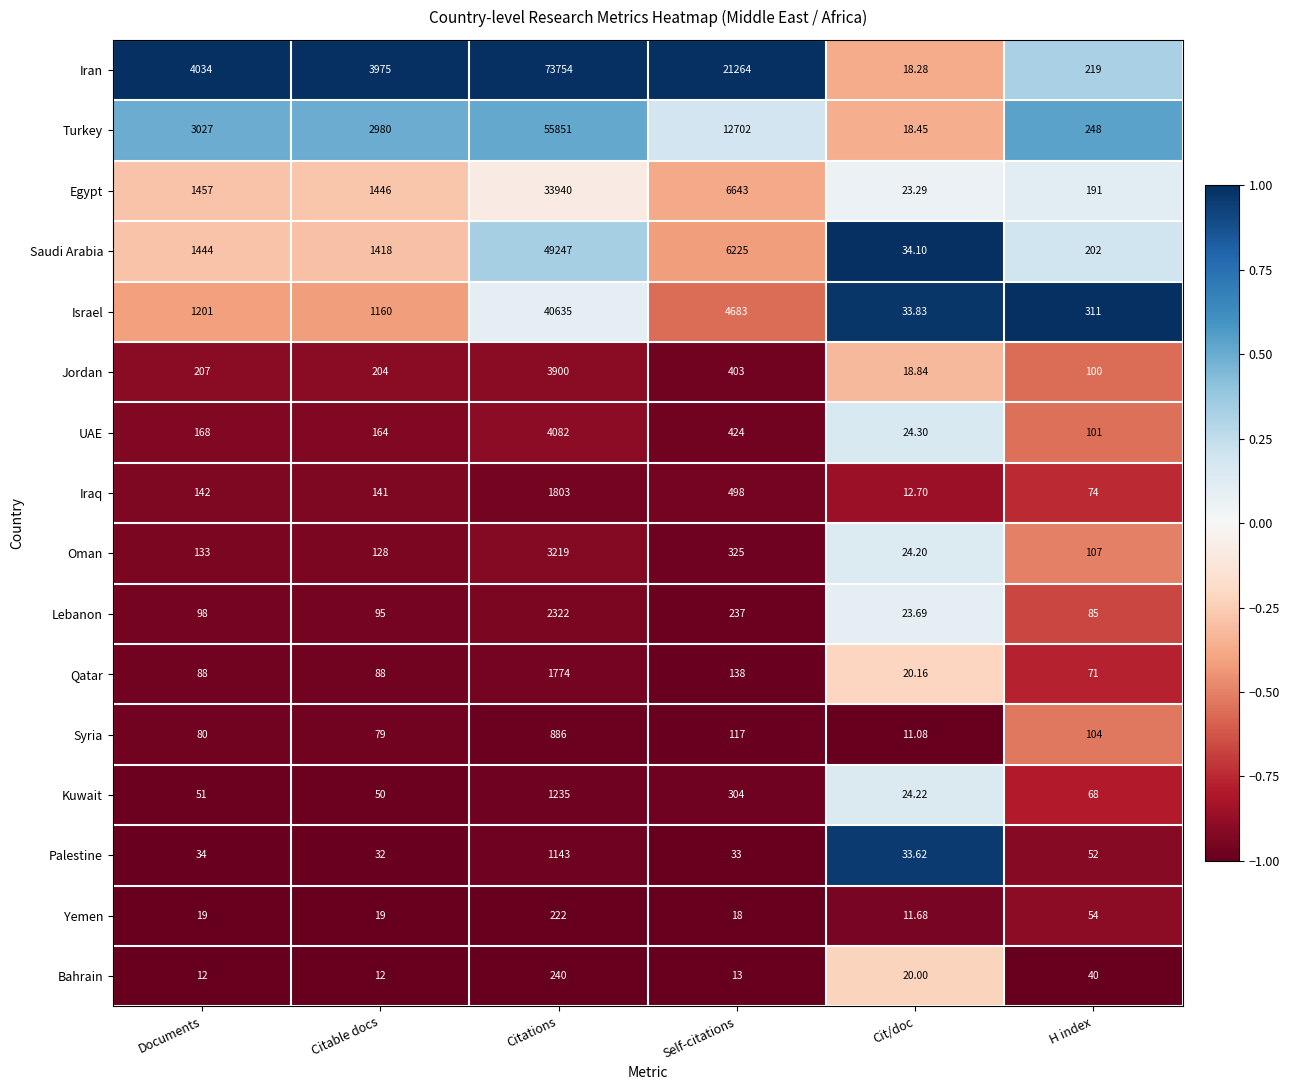

Which series has the largest total across all categories?

Iran